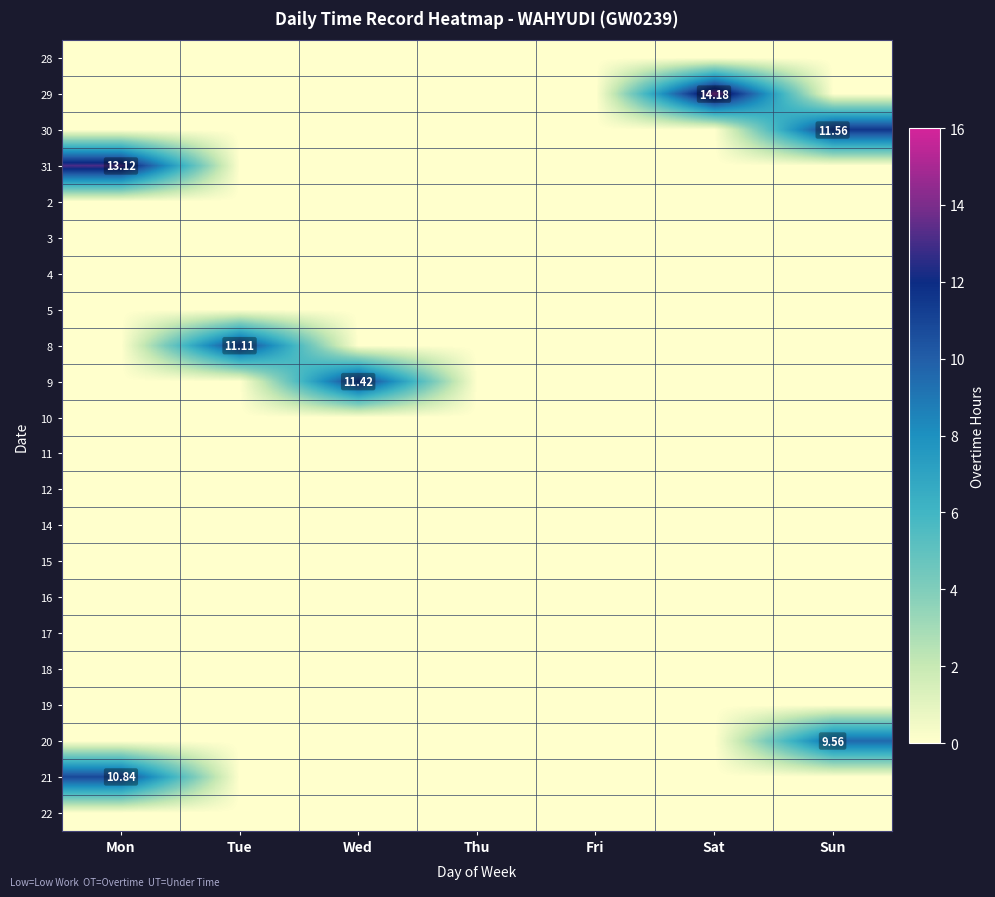

Rank the categories by 15 value from lowest to highest.

Mon, Tue, Wed, Thu, Fri, Sat, Sun